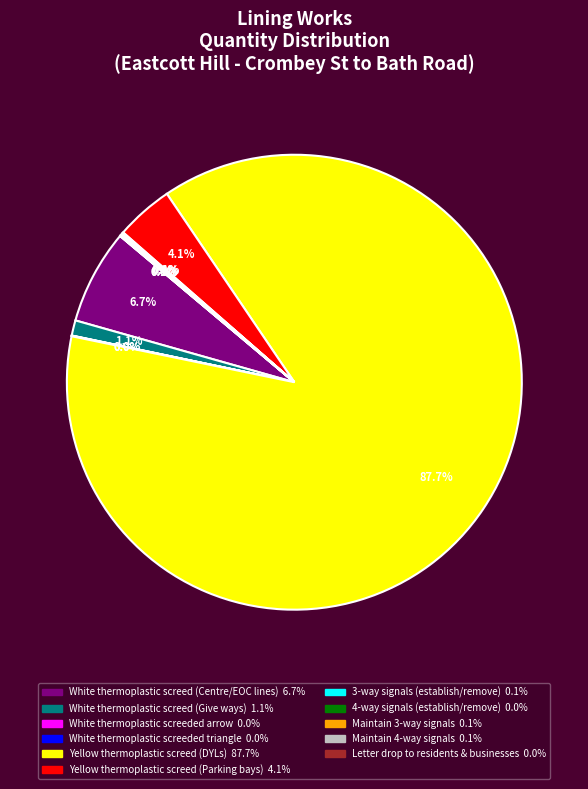

Which slice is the largest?

Yellow thermoplastic screed (DYLs)